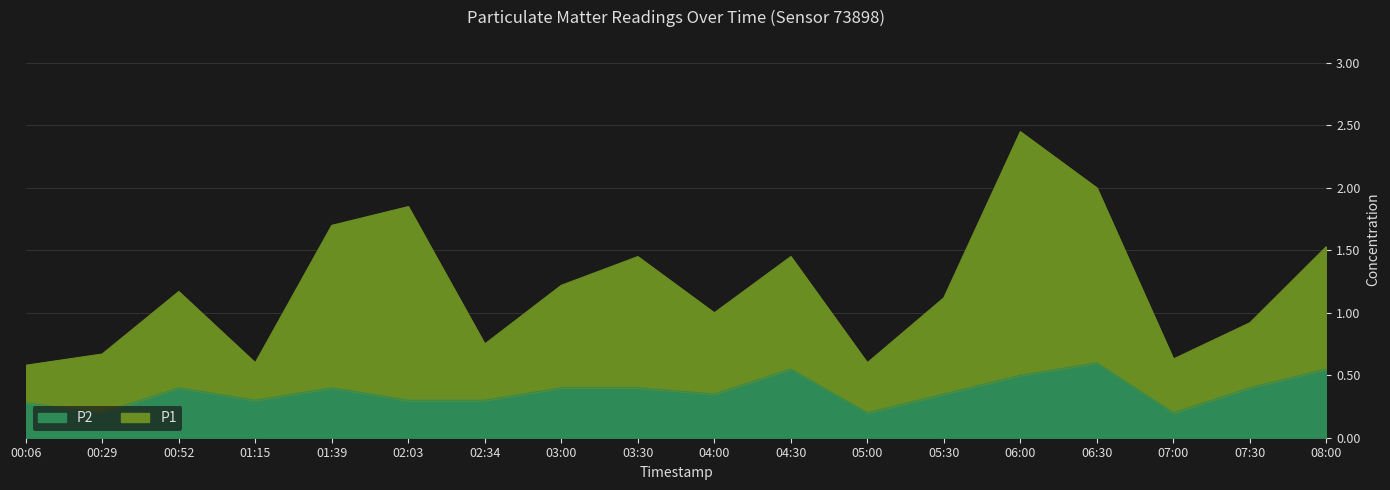

Reading left to right, transcribe all the data shown in this chart.

P1: 00:06=0.6	00:29=0.7	00:52=1.2	01:15=0.6	01:39=1.7	02:03=1.9	02:34=0.8	03:00=1.2	03:30=1.5	04:00=1.0	04:30=1.5	05:00=0.6	05:30=1.1	06:00=2.5	06:30=2.0	07:00=0.6	07:30=0.9	08:00=1.5
P2: 00:06=0.3	00:29=0.2	00:52=0.4	01:15=0.3	01:39=0.4	02:03=0.3	02:34=0.3	03:00=0.4	03:30=0.4	04:00=0.3	04:30=0.6	05:00=0.2	05:30=0.3	06:00=0.5	06:30=0.6	07:00=0.2	07:30=0.4	08:00=0.6